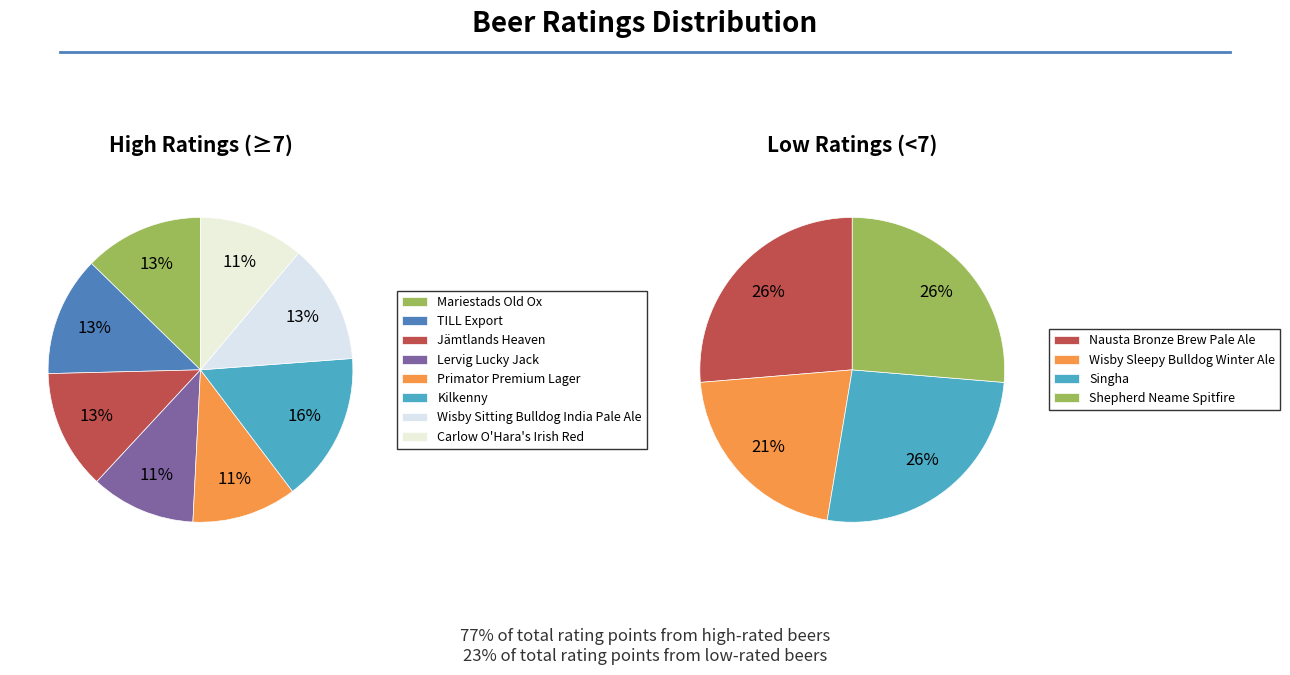

Approximately how many times larger is the value at Carlow O'Hara's Irish Red compared to Kilkenny?

0.7